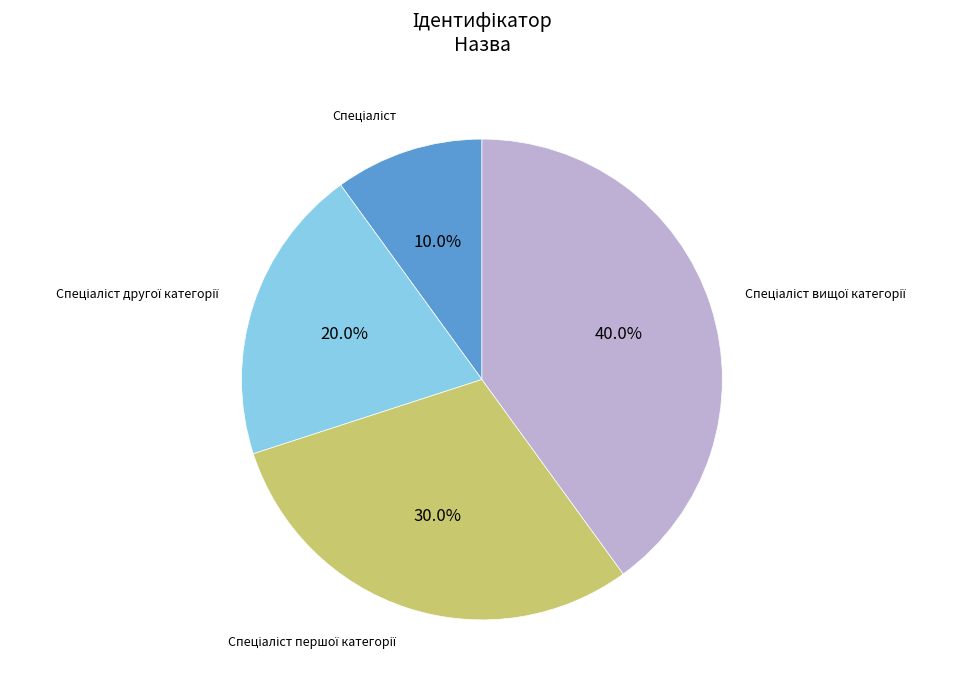

Is there any slice that represents more than half of the pie?

No